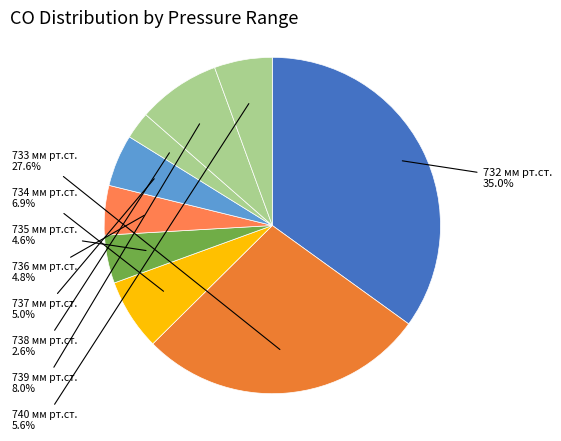

Which category has the smallest portion of the pie?

738 мм рт.ст.